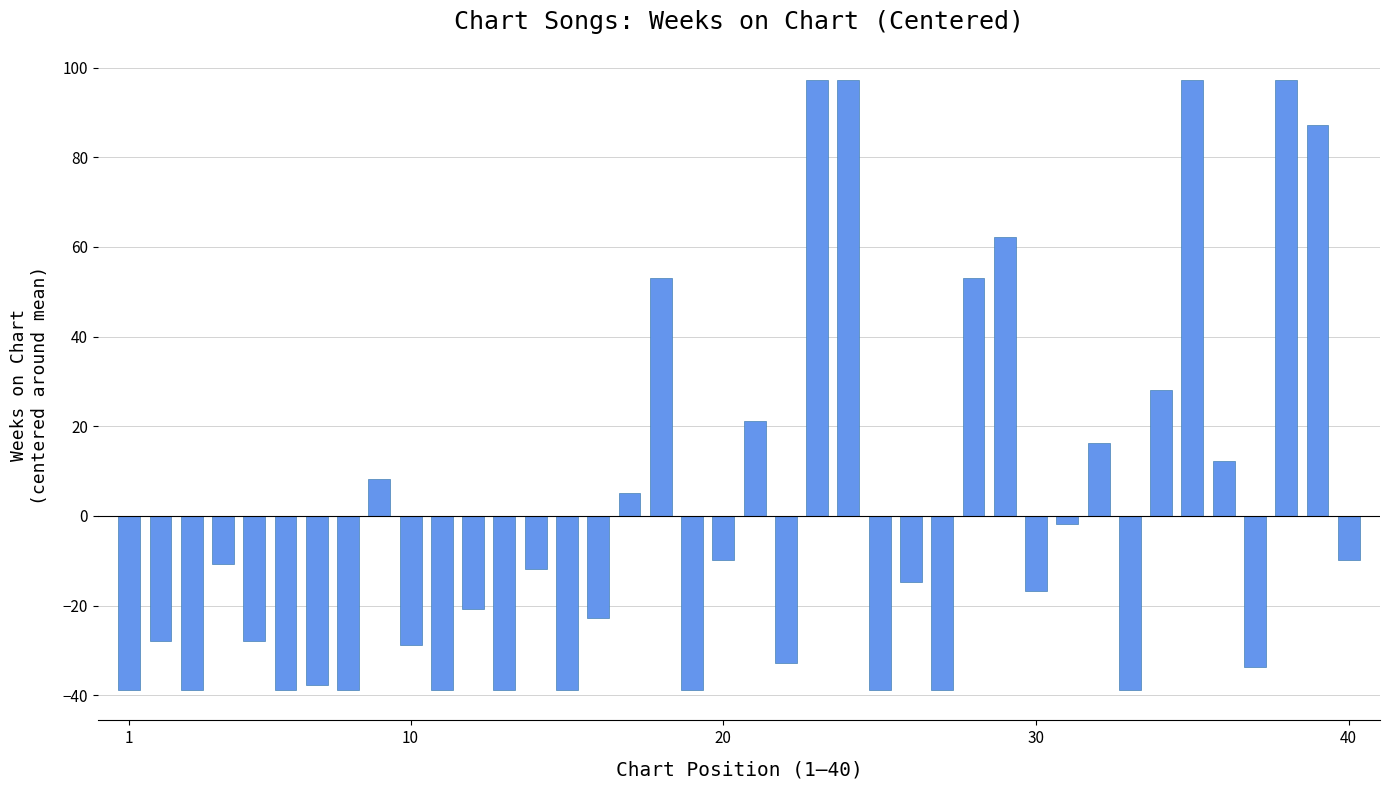

What is the value of the 21st bar from the left?

21.2